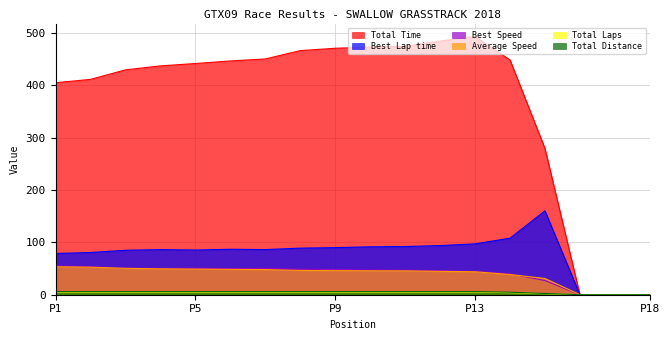

Reading right to left, list all the values displayed in this chart.

Total Time: 0.0	0.0	0.0	279.0	448.0	492.8	484.2	474.3	472.5	470.3	465.8	449.9	446.1	441.2	436.7	429.1	410.9	404.5
Best Lap time: 0.0	0.0	0.0	160.1	107.9	97.1	93.8	92.0	91.4	89.9	88.9	86.2	86.7	85.3	86.1	84.8	80.5	78.7
Best Speed: 0.0	0.0	0.0	27.0	40.1	44.5	46.1	47.0	47.3	48.1	48.6	50.1	49.8	50.6	50.2	50.9	53.6	54.9
Average Speed: 0.0	0.0	0.0	31.0	38.6	43.8	44.6	45.5	45.7	45.9	46.4	48.0	48.4	49.0	49.5	50.3	52.6	53.4
Total Laps: 0.0	0.0	0.0	2.0	4.0	5.0	5.0	5.0	5.0	5.0	5.0	5.0	5.0	5.0	5.0	5.0	5.0	5.0
Total Distance: 0.0	0.0	0.0	2.4	4.8	6.0	6.0	6.0	6.0	6.0	6.0	6.0	6.0	6.0	6.0	6.0	6.0	6.0